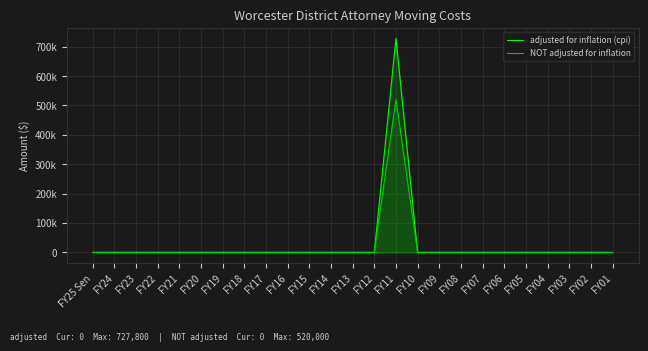

Reading left to right, list all the values displayed in this chart.

adjusted for inflation (cpi): FY25 Sen=0	FY24=0	FY23=0	FY22=0	FY21=0	FY20=0	FY19=0	FY18=0	FY17=0	FY16=0	FY15=0	FY14=0	FY13=0	FY12=0	FY11=727800	FY10=0	FY09=0	FY08=0	FY07=0	FY06=0	FY05=0	FY04=0	FY03=0	FY02=0	FY01=0
NOT adjusted for inflation: FY25 Sen=0	FY24=0	FY23=0	FY22=0	FY21=0	FY20=0	FY19=0	FY18=0	FY17=0	FY16=0	FY15=0	FY14=0	FY13=0	FY12=0	FY11=520000	FY10=0	FY09=0	FY08=0	FY07=0	FY06=0	FY05=0	FY04=0	FY03=0	FY02=0	FY01=0